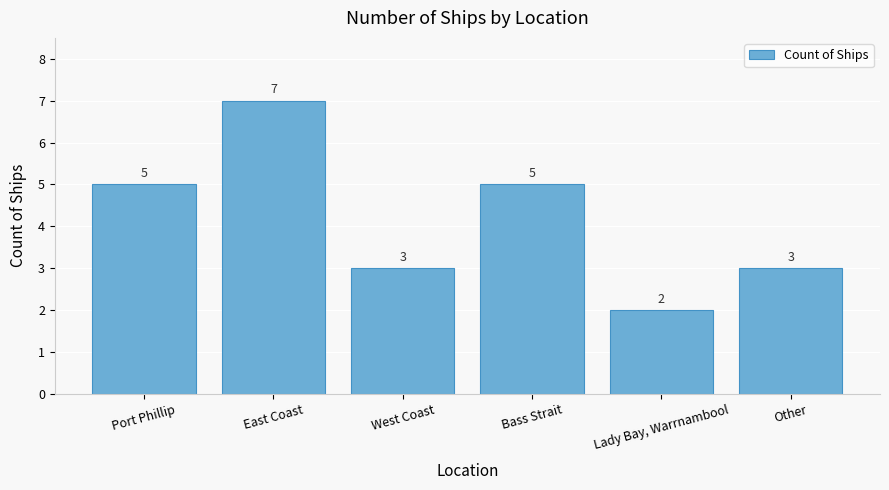

What is the approximate value at Lady Bay, Warrnambool?

2